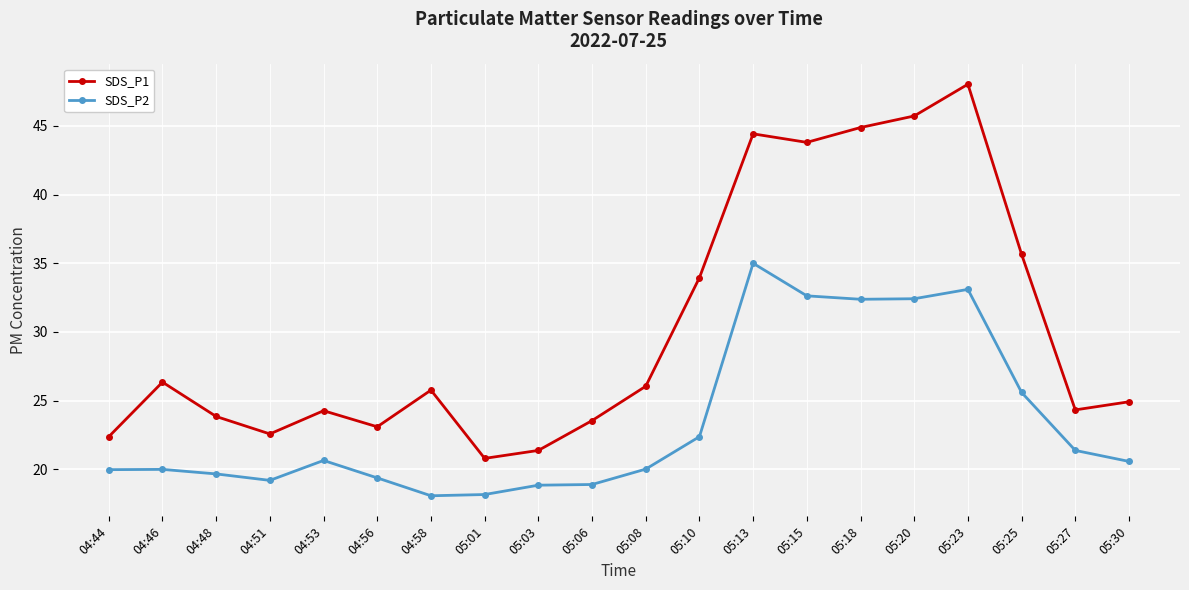

Is the value of SDS_P1 at 05:23 greater than the value of SDS_P2 at 04:48?

Yes